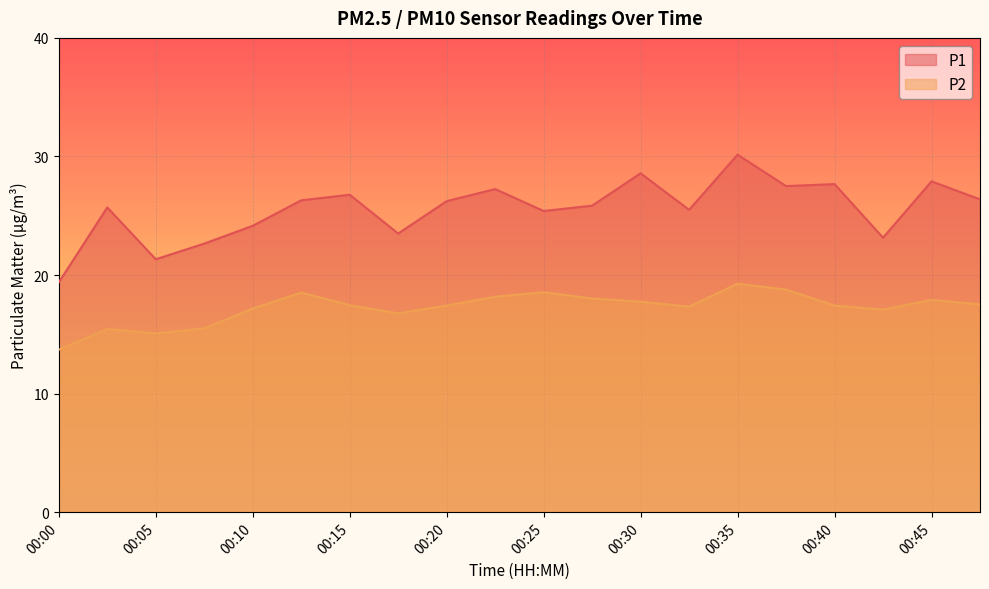

What is the difference between the maximum and second lowest values in the P2 series?

4.2